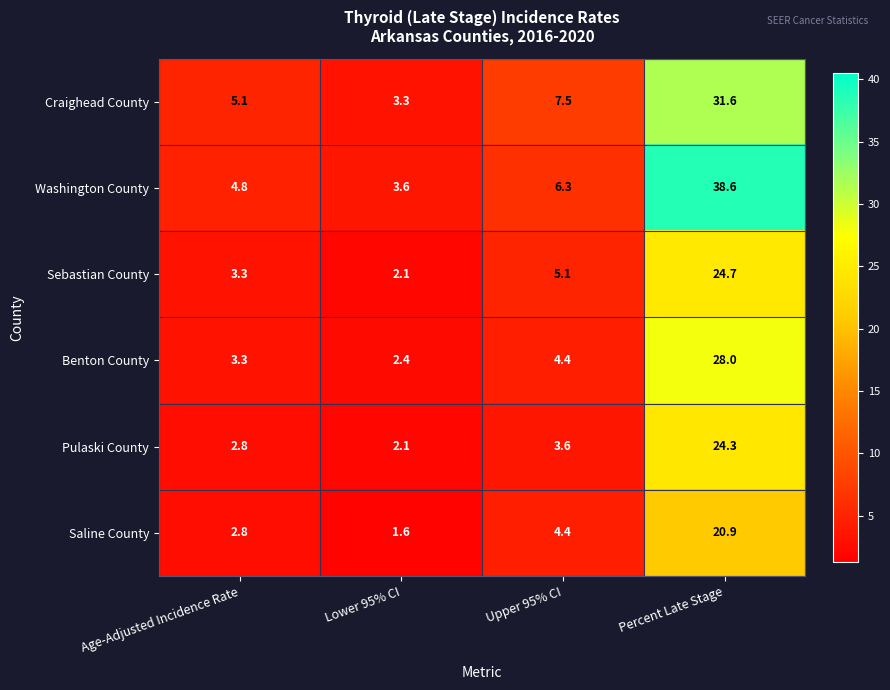

At which label is Saline County closest to 11?

Upper 95% CI